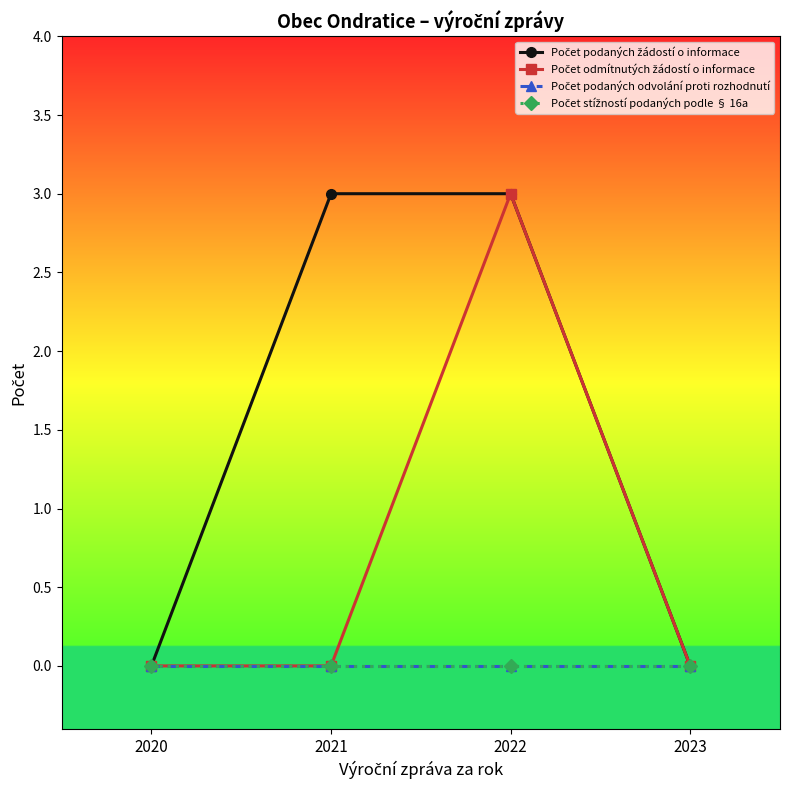

At how many categories does at least one series exceed 1?

2